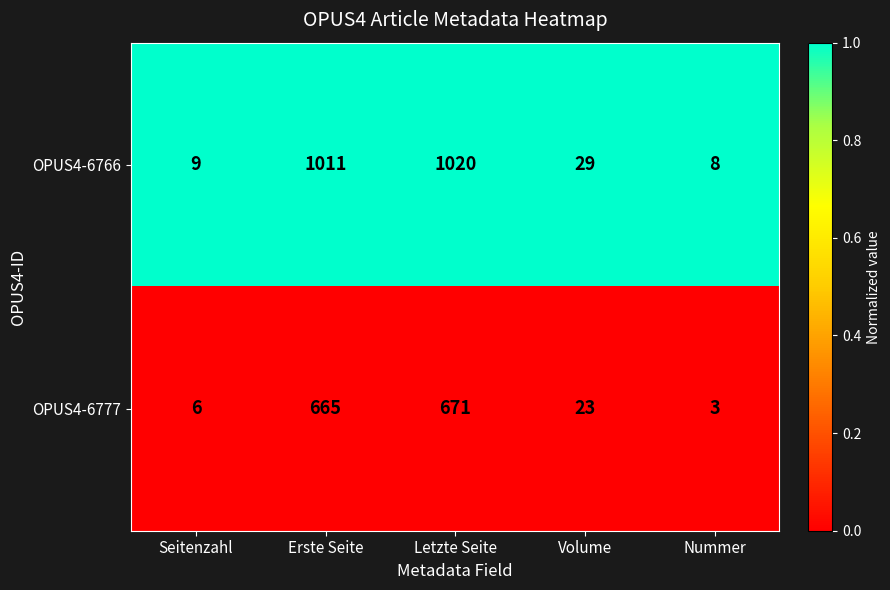

The value of OPUS4-6777 at Letzte Seite is 671. True or false?

True